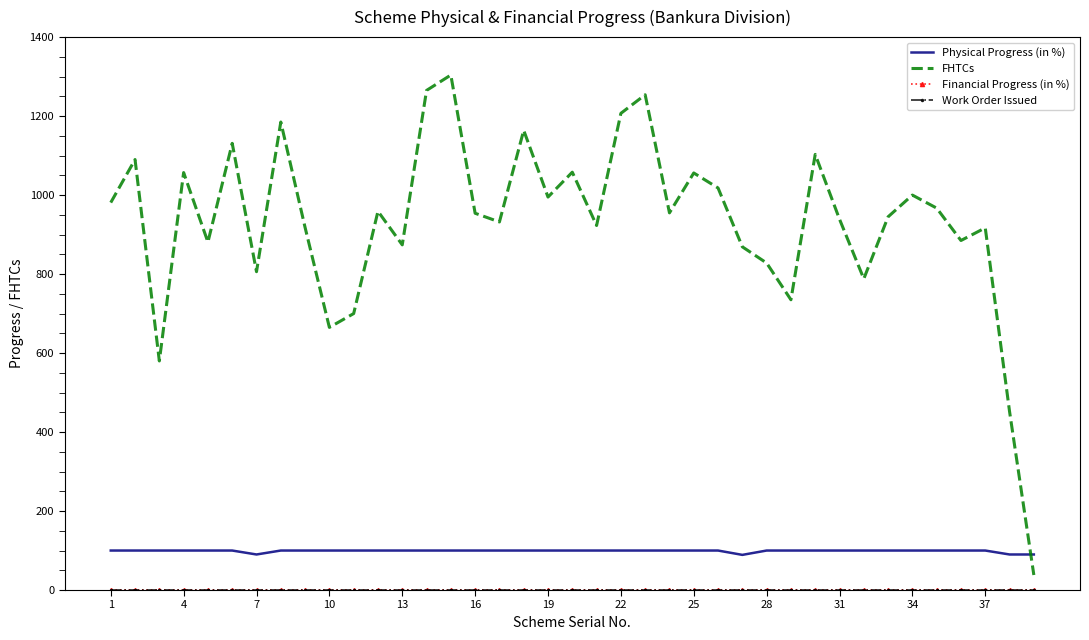

True or false: Physical Progress (in %) and Work Order Issued intersect in this chart.

False